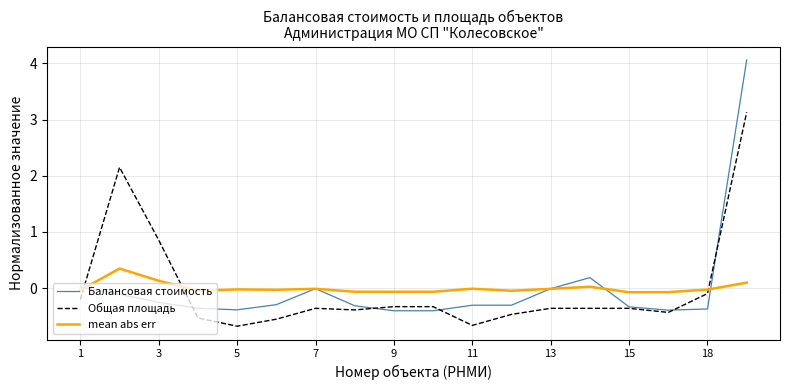

Which series has the largest range (max minus min)?

Балансовая стоимость